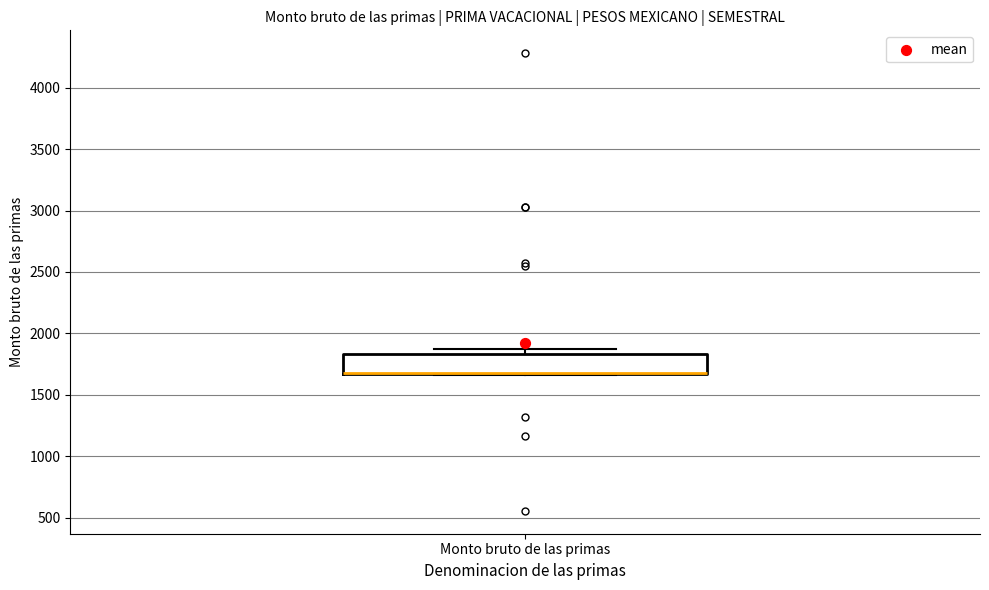

Transcribe this box plot: give where the median line is, the range the box spans, and where the two whiskers end, as read against the y-axis. The values are not printed on the chart, so give them approximately, as read against the axis.

median 1650 (drawn on the box's lower edge), box 1650 to 1850, whiskers 1650 to 1850 (just above the box's upper edge)